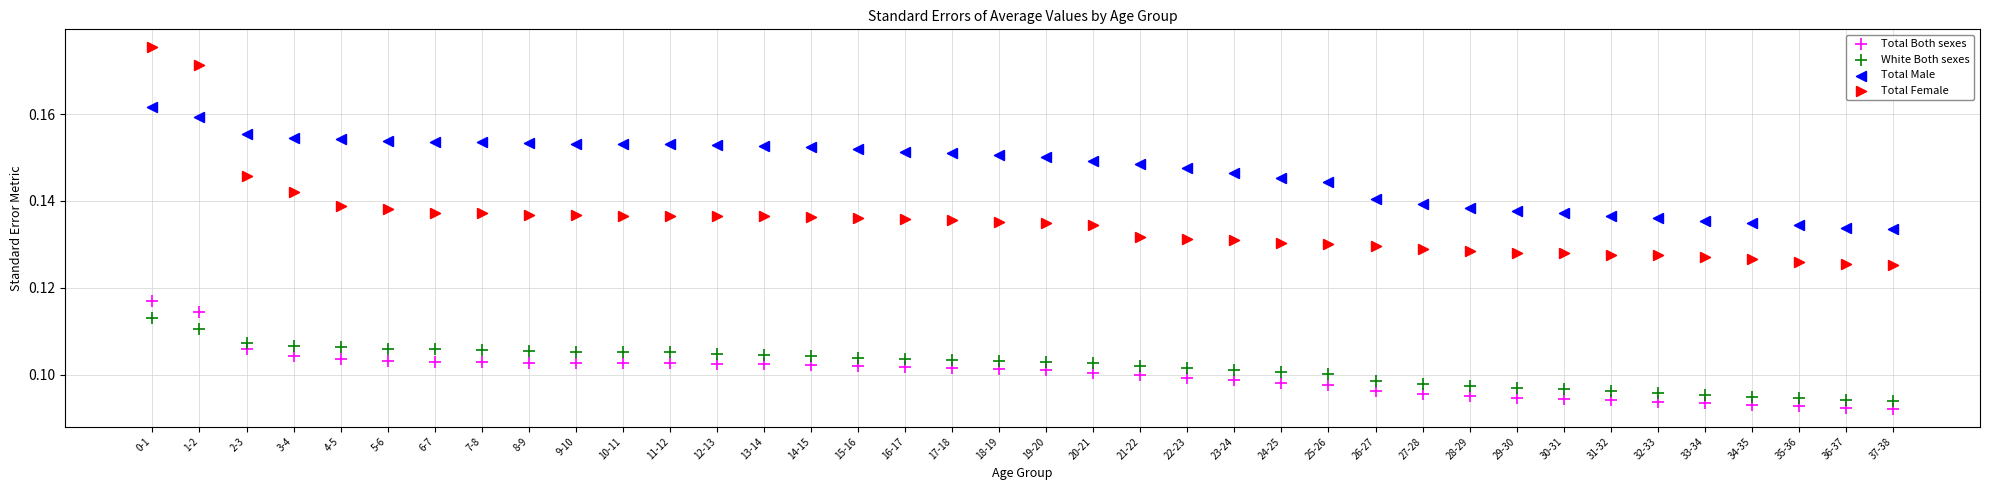

Which series reaches the minimum Y coordinate?

Total Both sexes